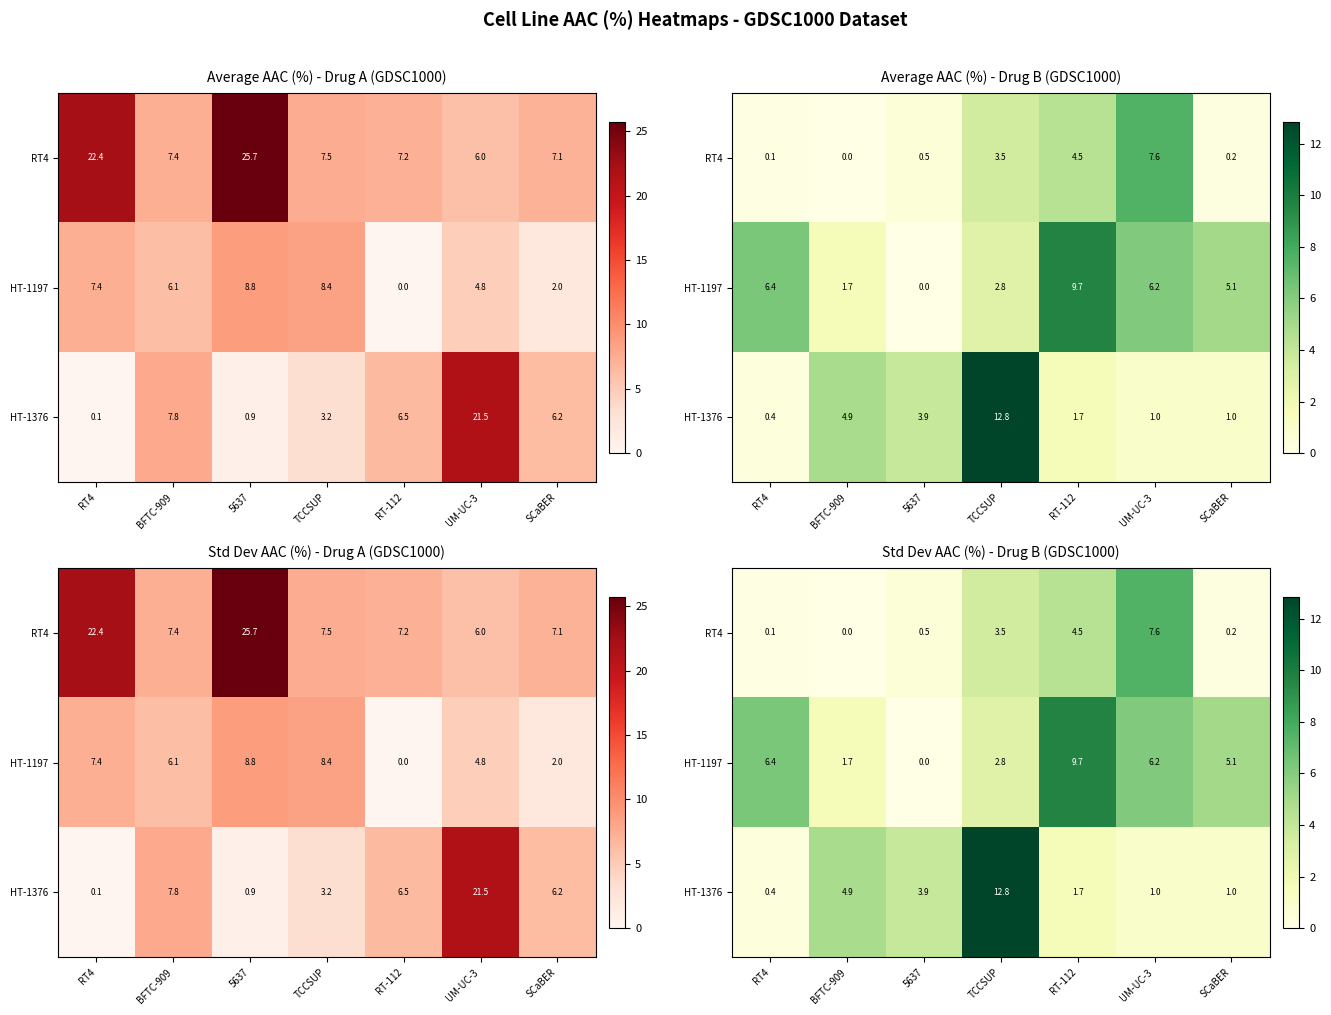

What is the sum of all RT4 values?

16.4